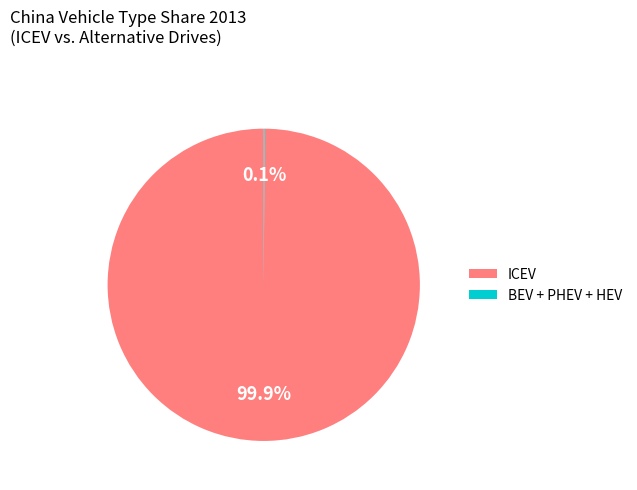

Does ICEV represent more than half of the total?

Yes